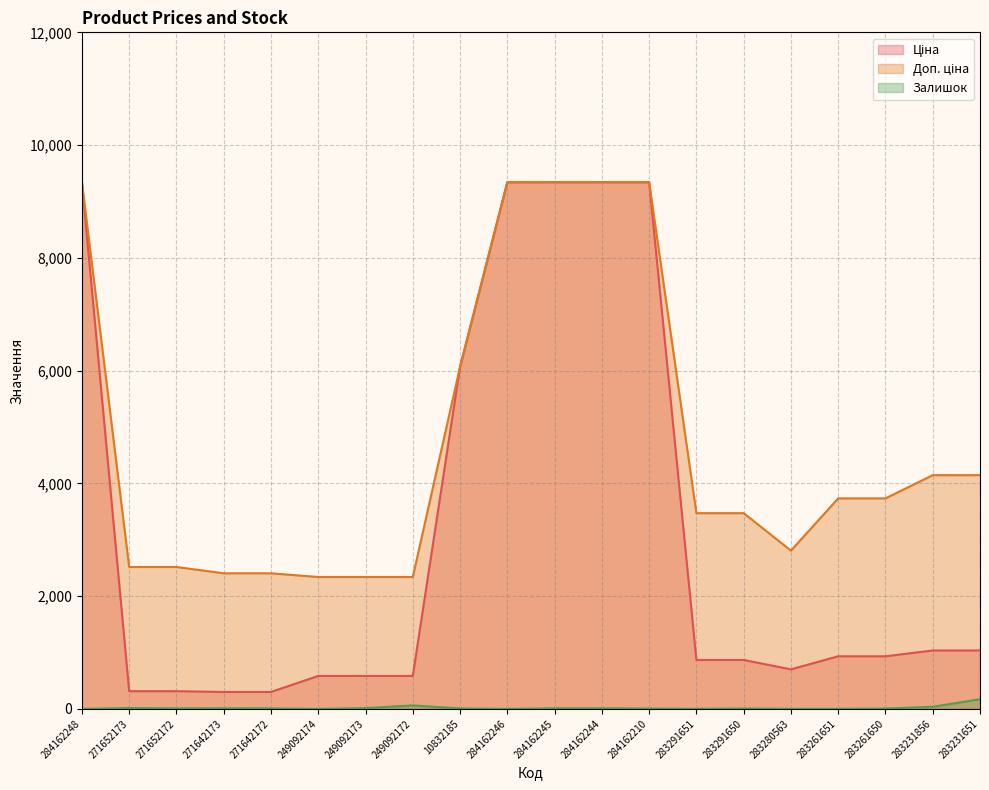

How many lines are shown in the chart?

3